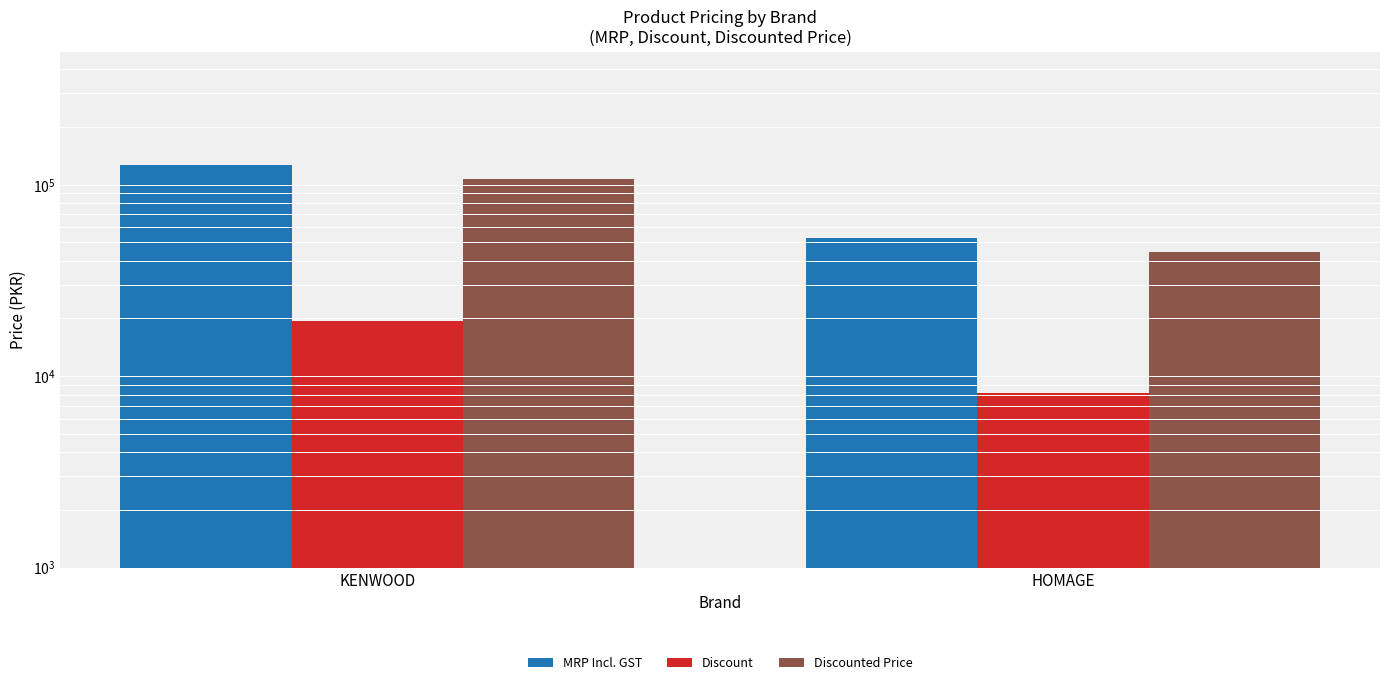

At how many categories does at least one series exceed 20456?

2